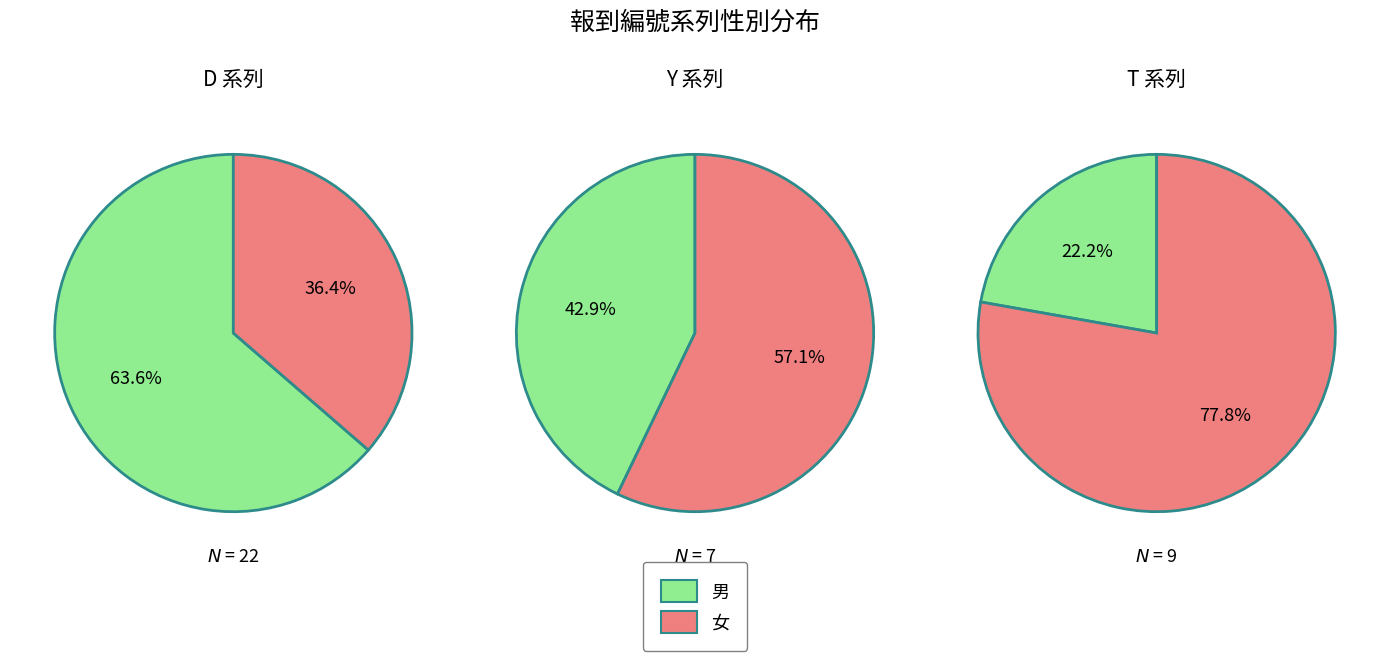

What portion of the pie excludes 2?

74.4%